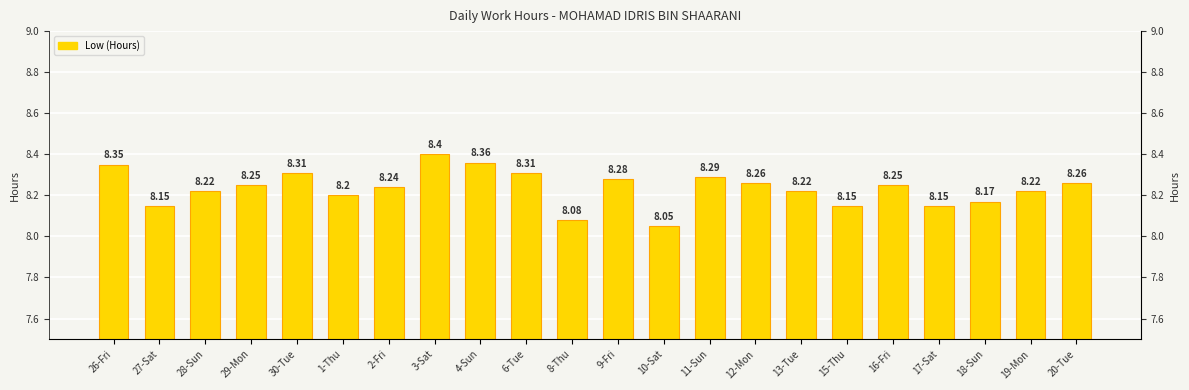

The chart shows a value of 8.3 at 11-Sun. True or false?

True